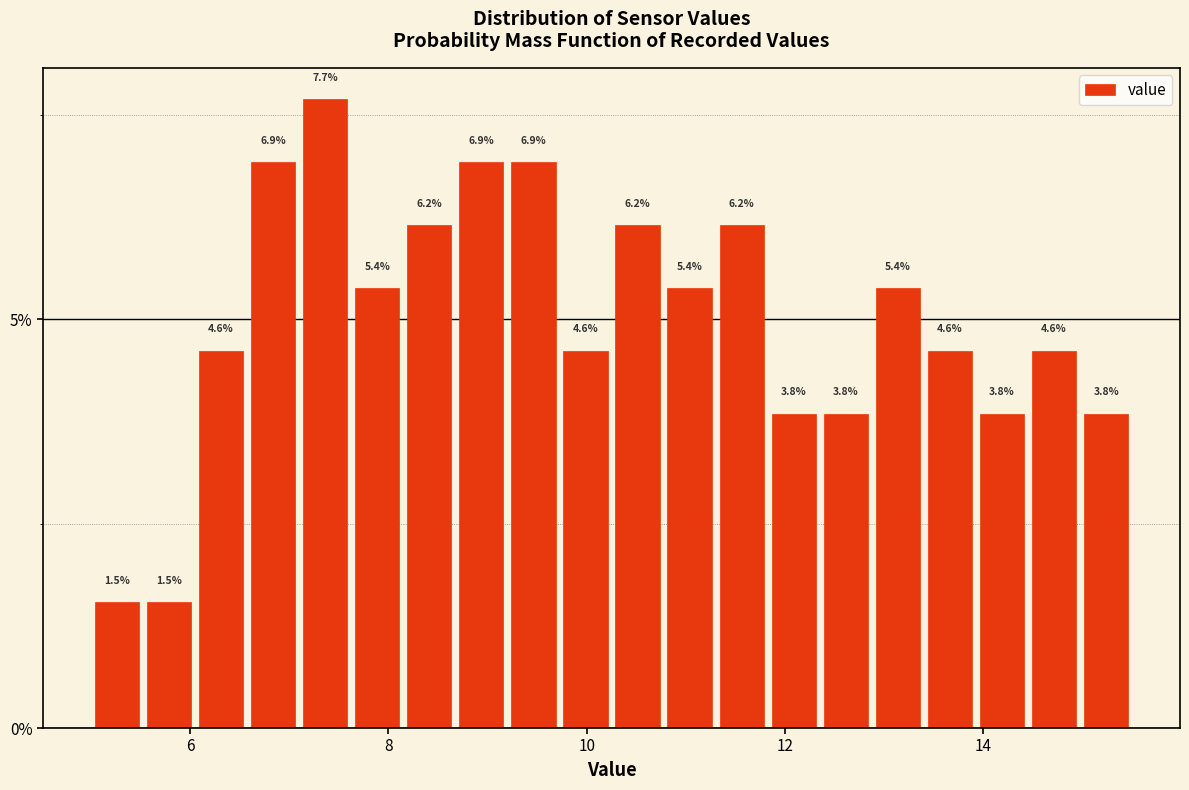

Around what value on the x-axis is the tallest bar? Give the approximate position of its centre, as read against the axis.

7.4